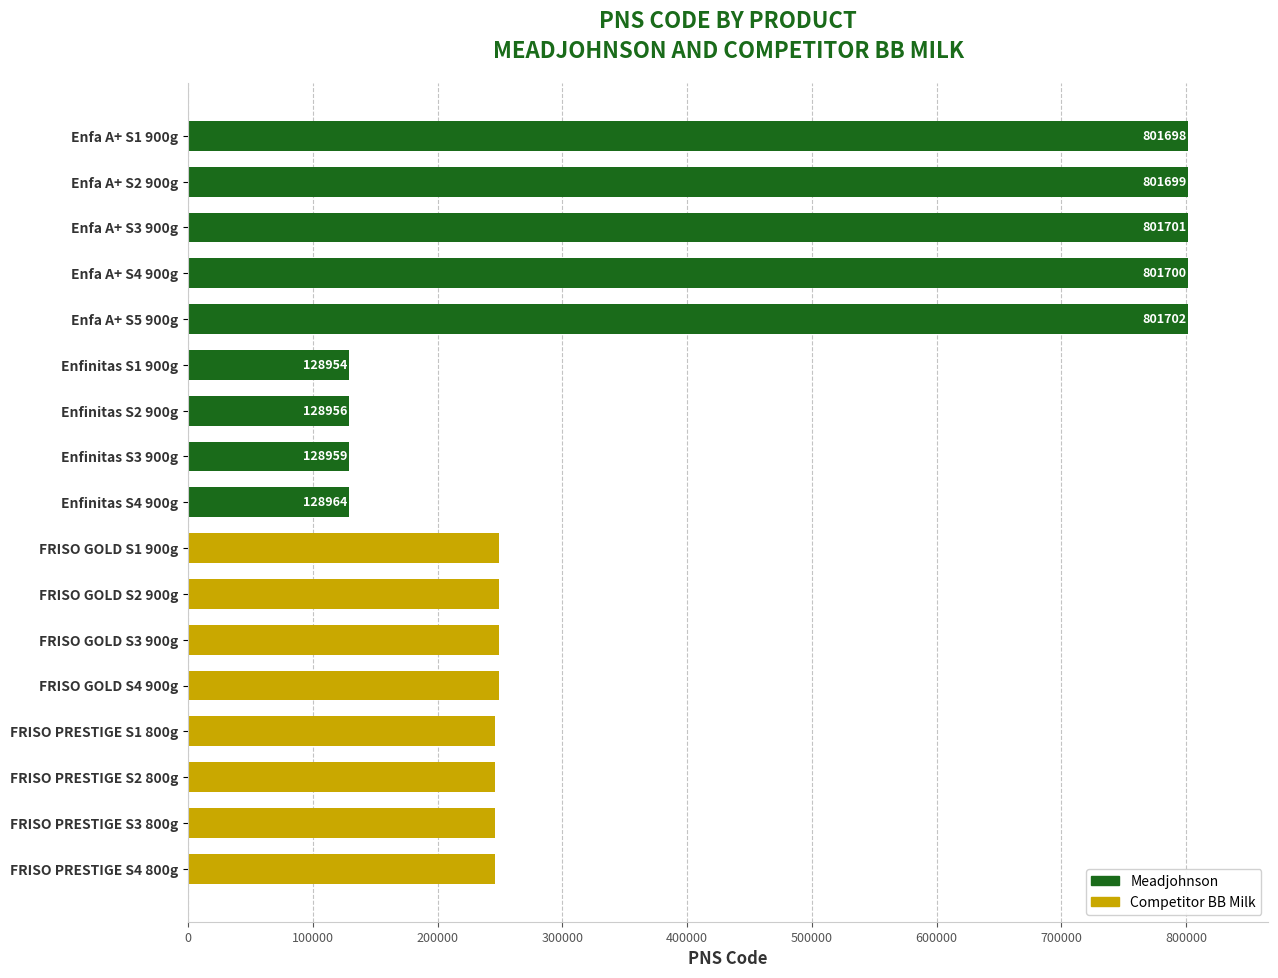

What is the value of the 16th bar from the top?

245817